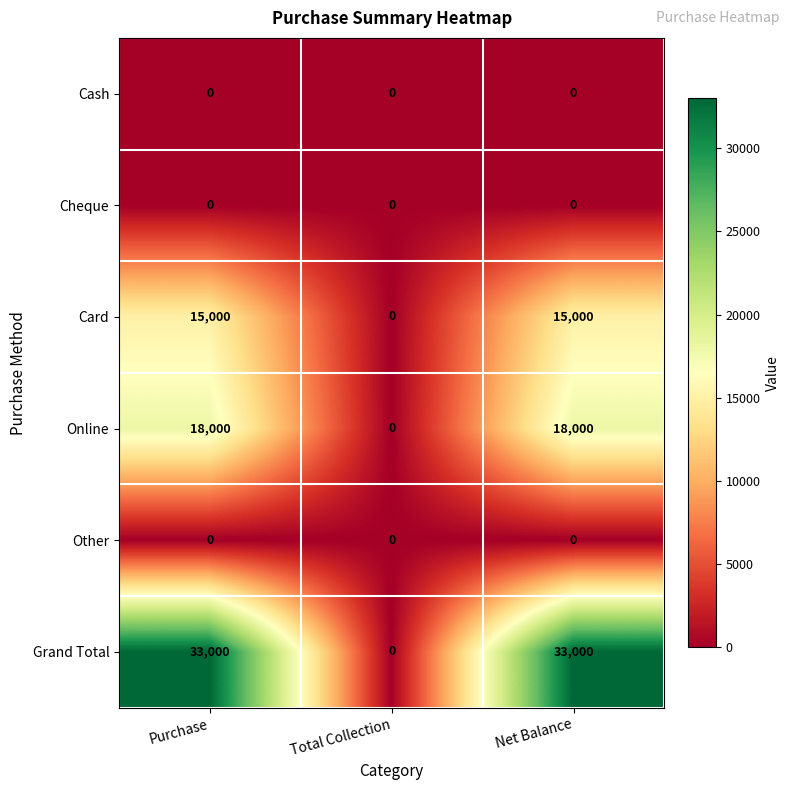

Count the number of categories in the chart.

3